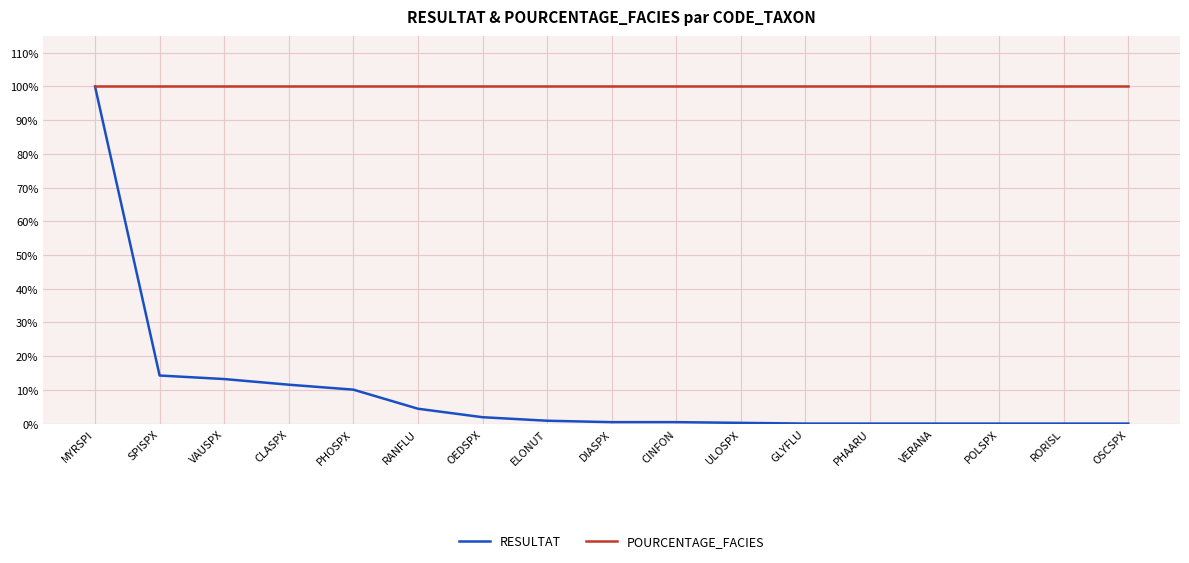

Which series has the largest total across all categories?

POURCENTAGE_FACIES